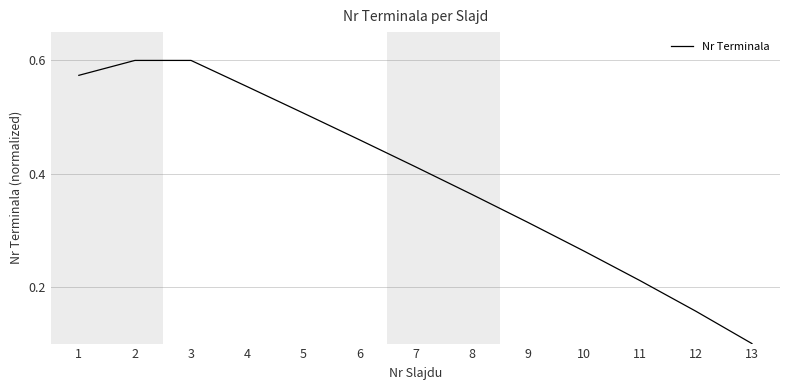

At which label is the value closest to 0?

13